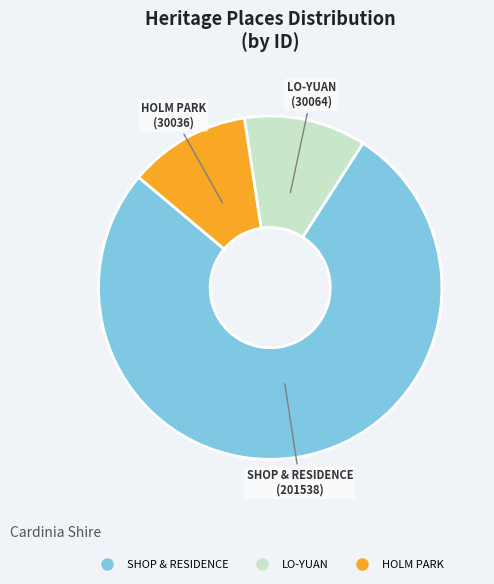

Between SHOP & RESIDENCE and HOLM PARK, which is larger?

SHOP & RESIDENCE